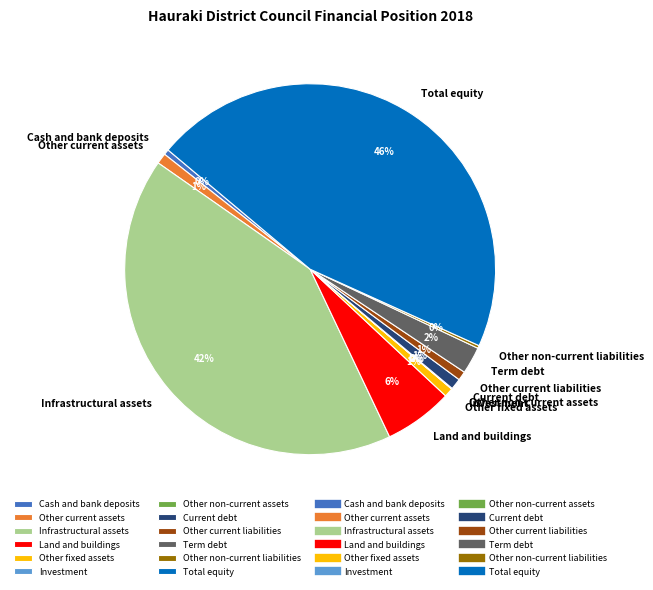

To the nearest percent, what percentage of the pie is Land and buildings?

6%